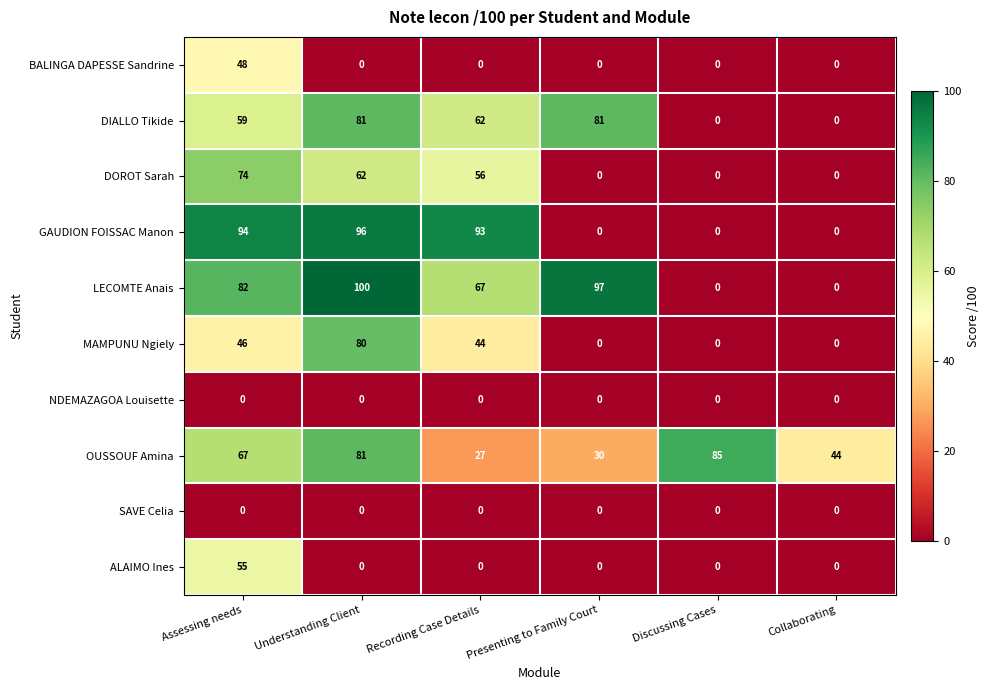

At which label does ALAIMO Ines reach its peak?

Assessing needs